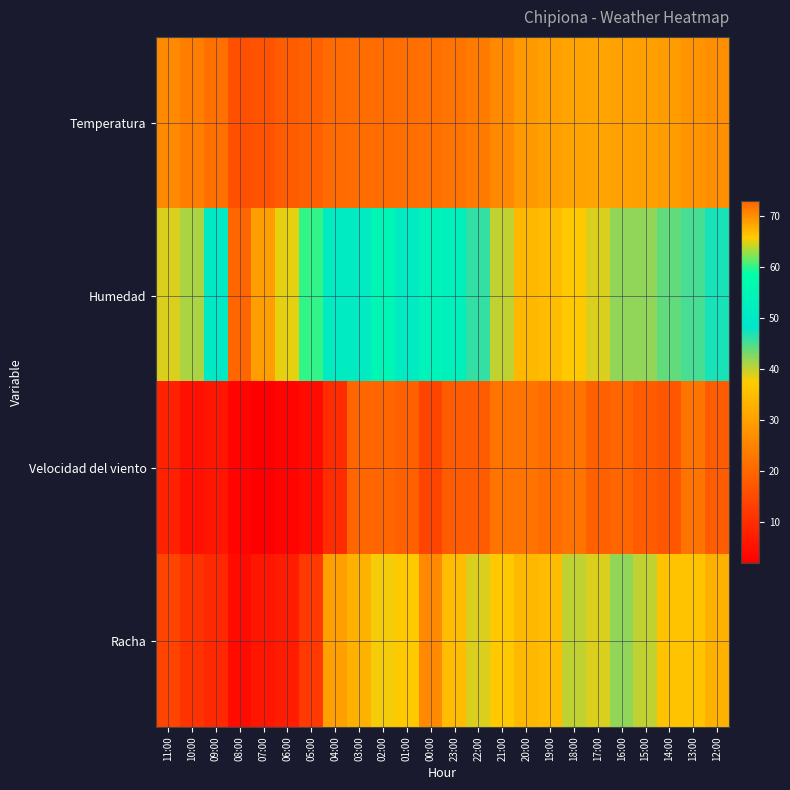

Reading left to right, what are all the values shown in this chart?

Temperatura: 11:00=25.9	10:00=24.0	09:00=21.5	08:00=16.1	07:00=16.6	06:00=18.2	05:00=19.1	04:00=20.7	03:00=21.1	02:00=21.0	01:00=21.2	00:00=21.5	23:00=22.2	22:00=23.6	21:00=26.1	20:00=28.8	19:00=29.9	18:00=30.5	17:00=30.6	16:00=30.2	15:00=30.0	14:00=29.2	13:00=28.0	12:00=26.9
Humedad: 11:00=39.0	10:00=41.0	09:00=50.0	08:00=73.0	07:00=69.0	06:00=65.0	05:00=60.0	04:00=51.0	03:00=51.0	02:00=55.0	01:00=51.0	00:00=54.0	23:00=53.0	22:00=46.0	21:00=40.0	20:00=34.0	19:00=35.0	18:00=37.0	17:00=39.0	16:00=42.0	15:00=42.0	14:00=44.0	13:00=45.0	12:00=47.0
Velocidad del viento: 11:00=8.0	10:00=5.0	09:00=6.0	08:00=3.0	07:00=2.0	06:00=3.0	05:00=4.0	04:00=10.0	03:00=20.0	02:00=20.0	01:00=19.0	00:00=14.0	23:00=18.0	22:00=18.0	21:00=22.0	20:00=22.0	19:00=21.0	18:00=22.0	17:00=19.0	16:00=20.0	15:00=18.0	14:00=17.0	13:00=22.0	12:00=18.0
Racha: 11:00=14.0	10:00=11.0	09:00=9.0	08:00=4.0	07:00=6.0	06:00=7.0	05:00=12.0	04:00=30.0	03:00=33.0	02:00=38.0	01:00=37.0	00:00=26.0	23:00=35.0	22:00=39.0	21:00=37.0	20:00=34.0	19:00=35.0	18:00=40.0	17:00=39.0	16:00=42.0	15:00=40.0	14:00=36.0	13:00=36.0	12:00=33.0